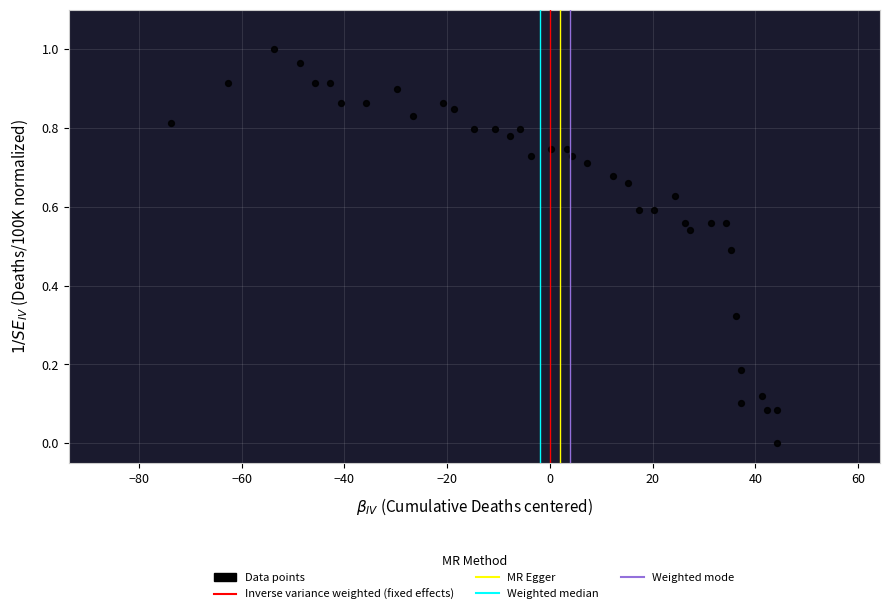

Count the number of points in this scatter plot.

38